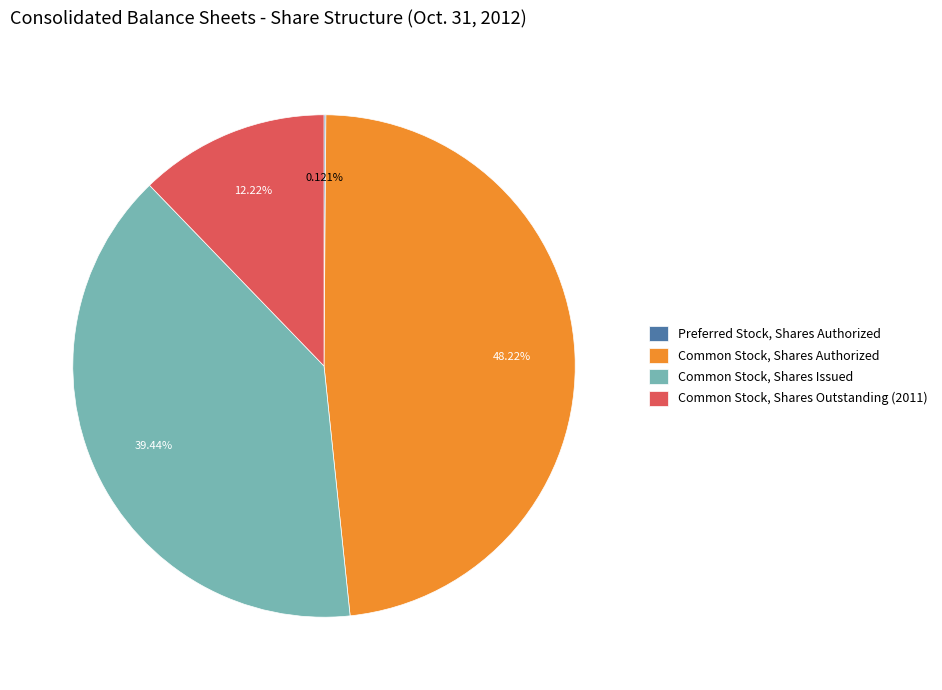

To the nearest percent, what is the average slice percentage?

25%